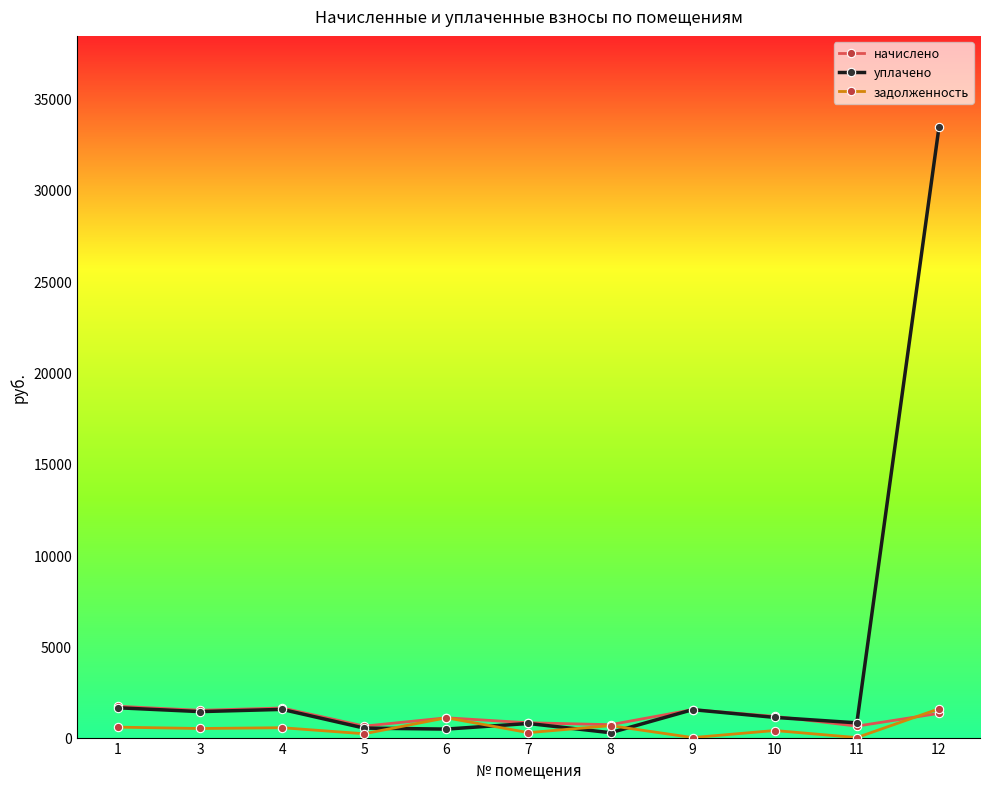

The уплачено series shows 807.1 at 11. True or false?

True